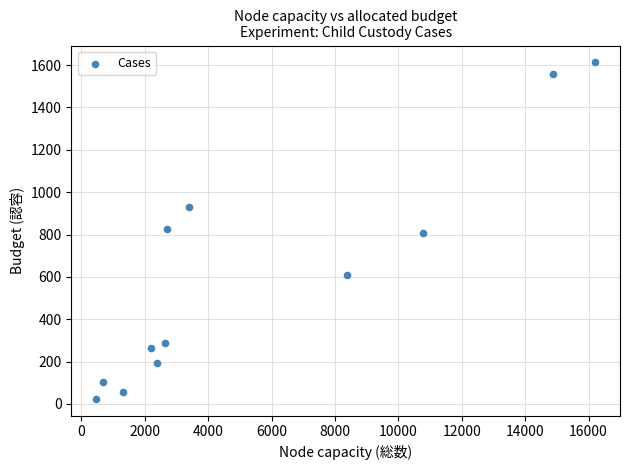

What is the average Y value?

606